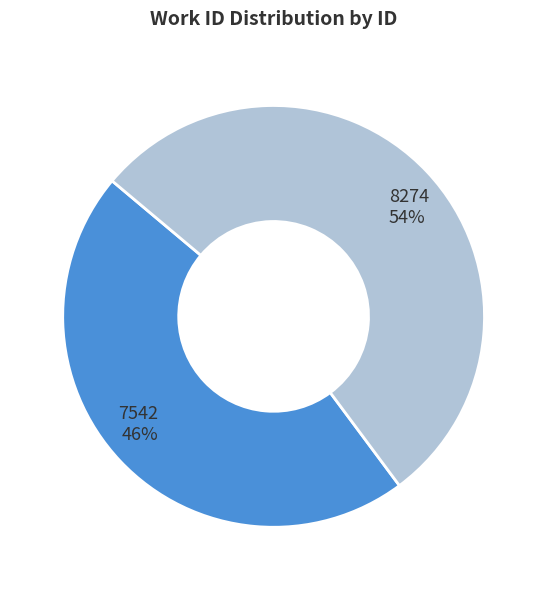

To the nearest percent, what is the combined percentage of 8274 and 7542?

100%